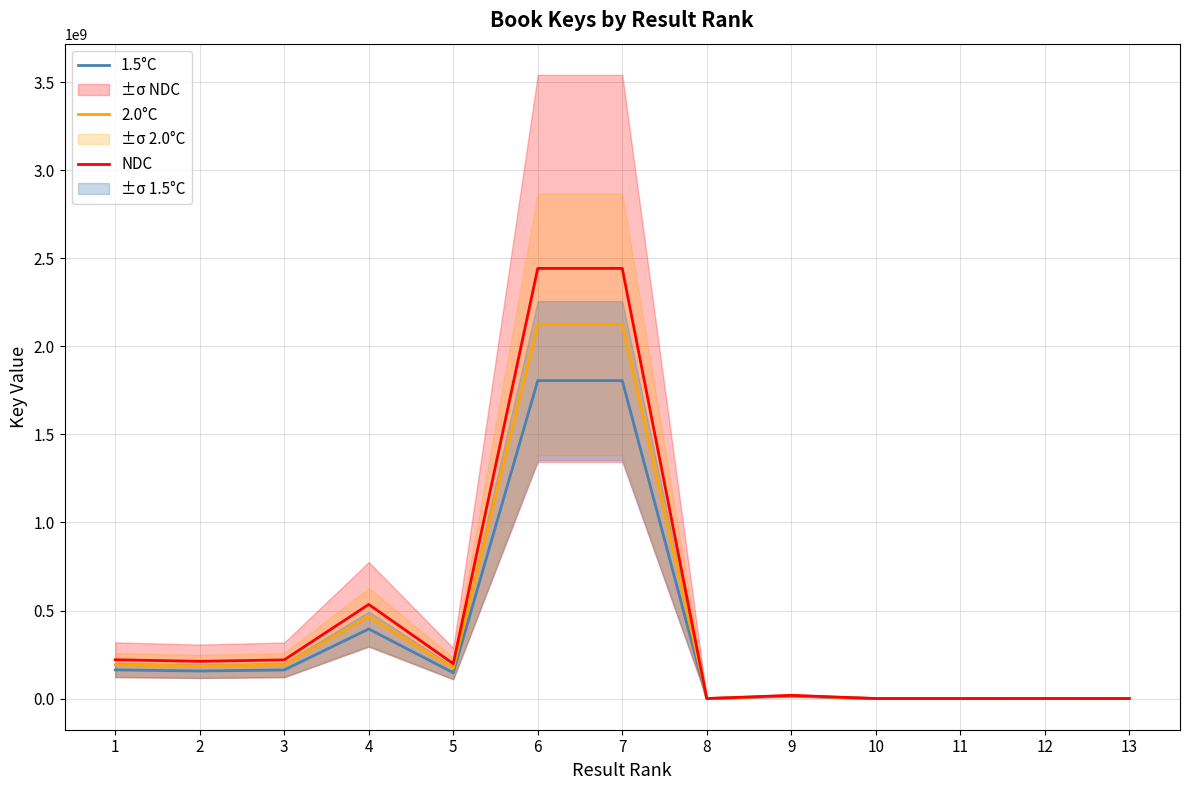

At which label is 2.0°C closest to 1062330542?

4